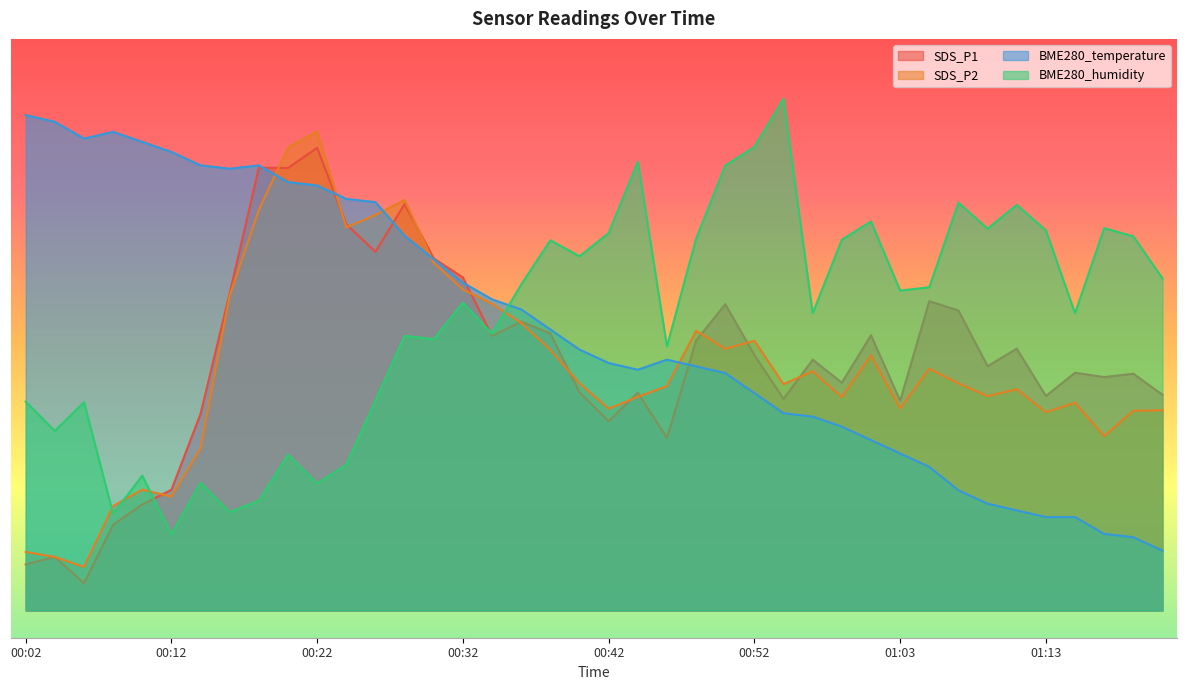

Count the number of data series in this chart.

4